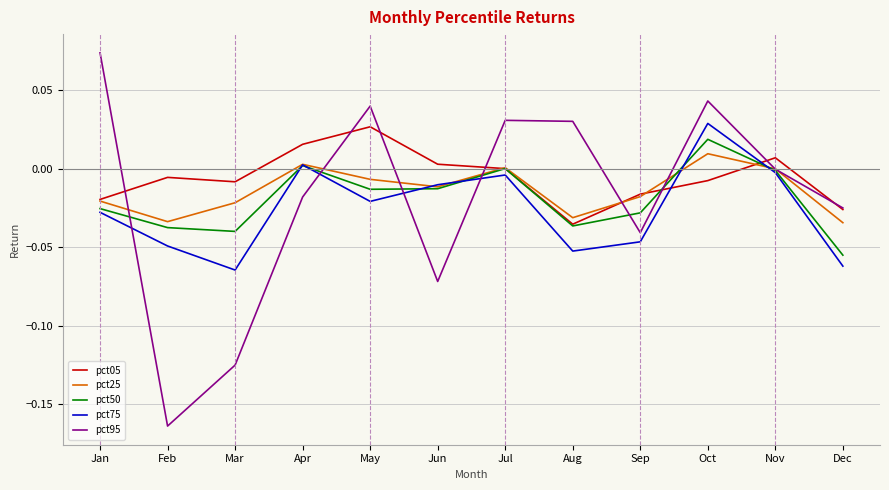

Is the value of pct95 at Nov greater than the value of pct50 at Dec?

Yes